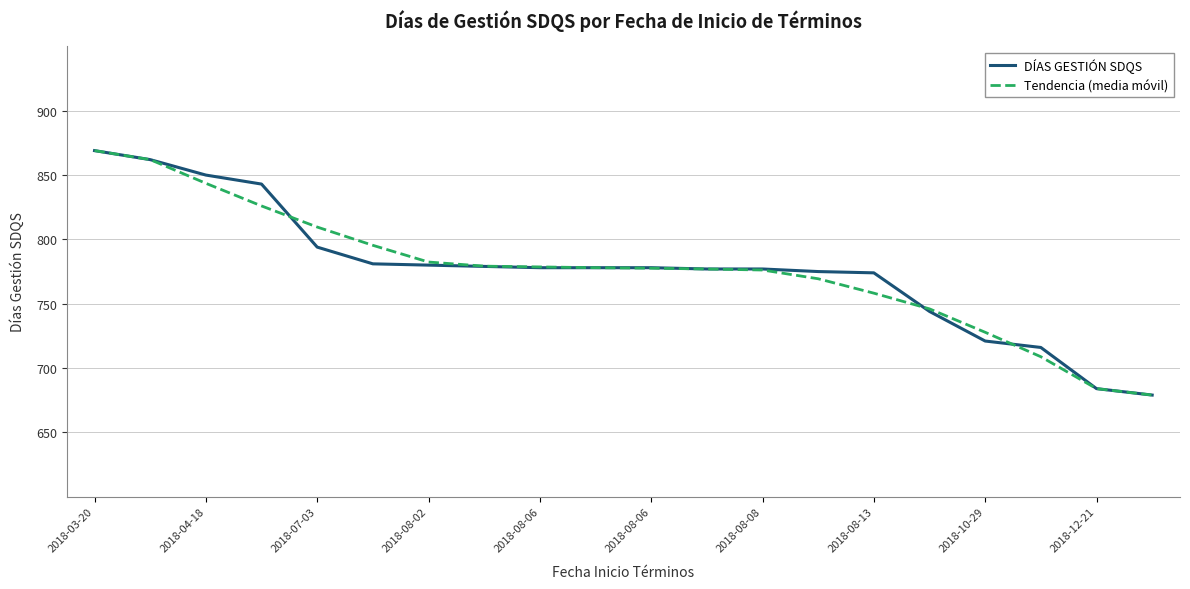

What is the smallest value displayed?

679.0